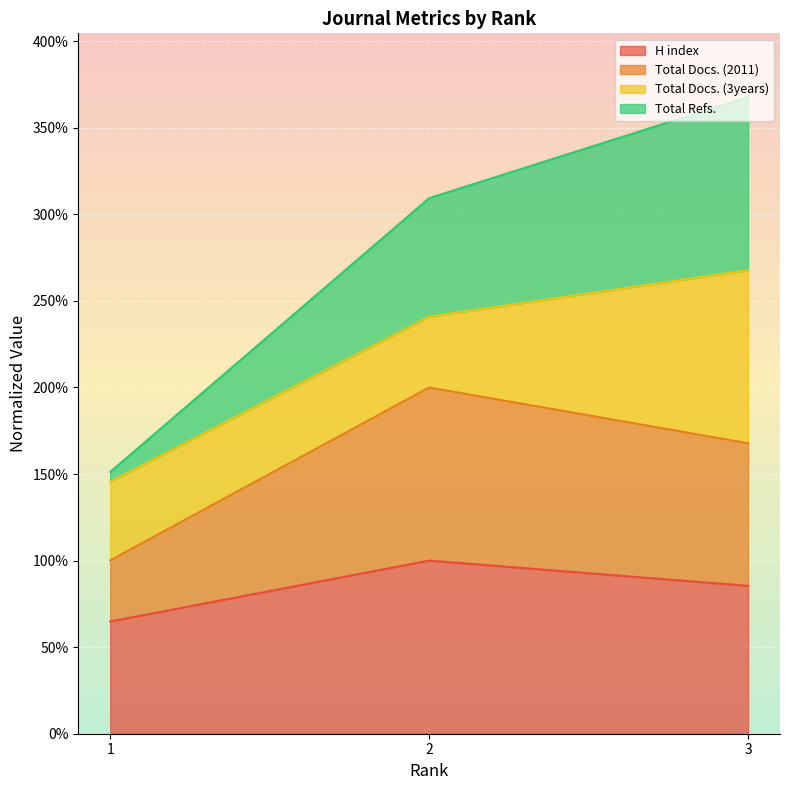

What is the value of the H index point at the 3rd from the left?

85.4